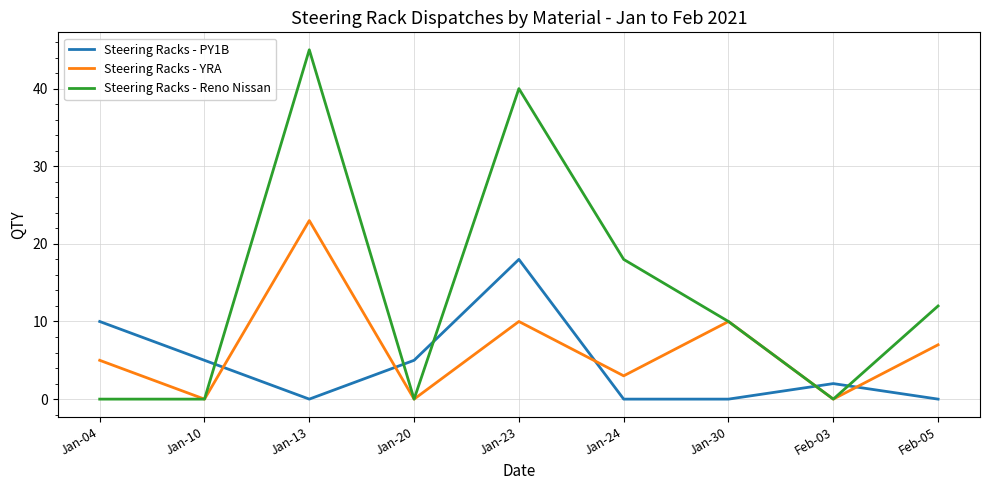

Between Jan-13 and Jan-24, which series saw the biggest shift?

Steering Racks - Reno Nissan